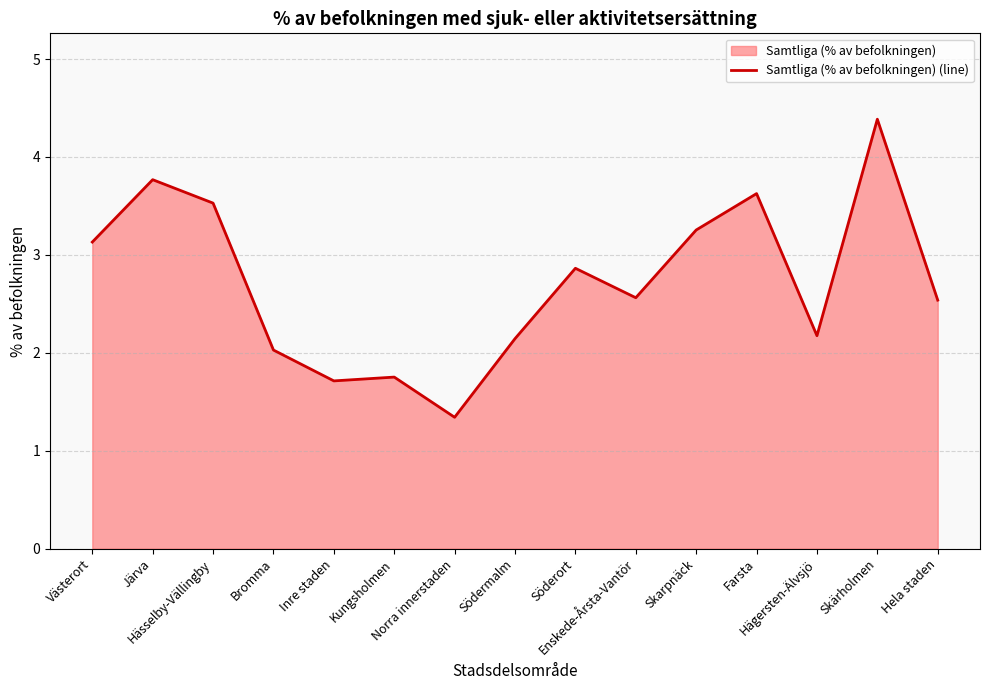

Reading left to right, what are all the values shown in this chart?

Västerort=3.1	Järva=3.8	Hässelby-Vällingby=3.5	Bromma=2.0	Inre staden=1.7	Kungsholmen=1.8	Norra innerstaden=1.3	Södermalm=2.1	Söderort=2.9	Enskede-Årsta-Vantör=2.6	Skarpnäck=3.3	Farsta=3.6	Hägersten-Älvsjö=2.2	Skärholmen=4.4	Hela staden=2.5